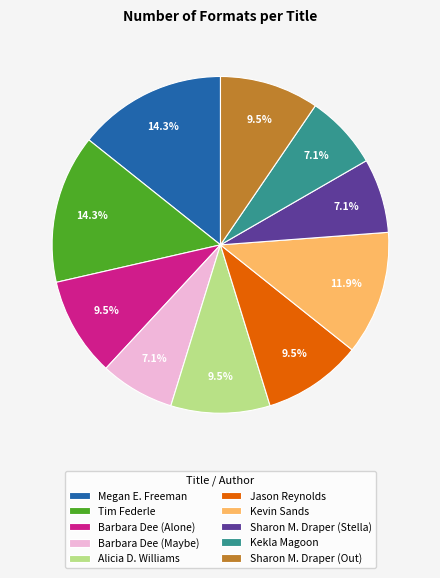

The Tim Federle slice represents 14% of the pie. True or false?

True